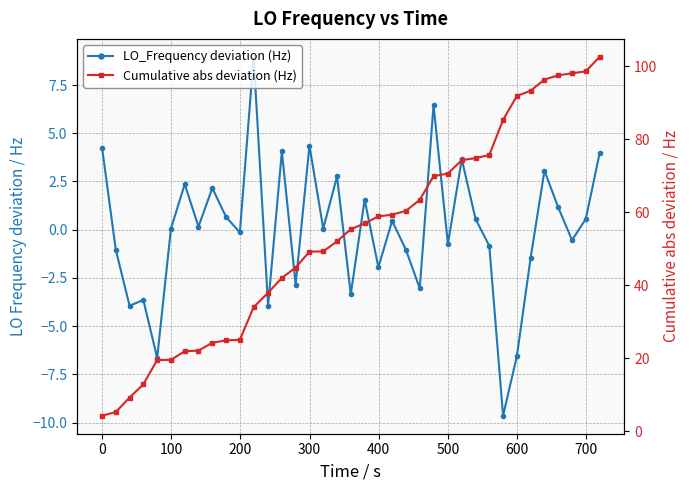

What is the average value of the Cumulative abs deviation (Hz) series?

53.6